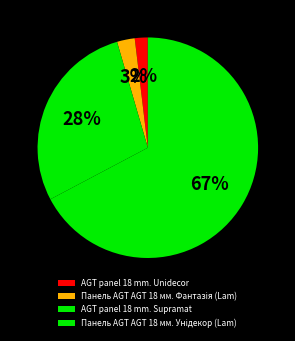

Which category has the biggest portion of the pie?

AGT panel 18 mm. Supramat